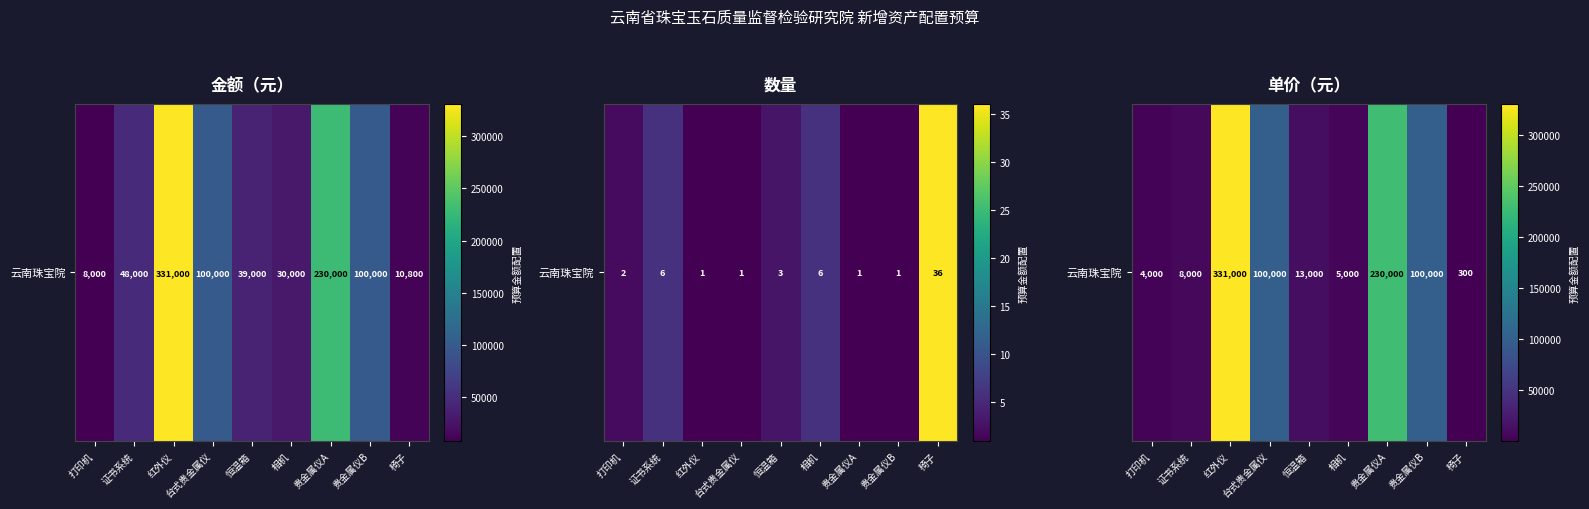

Count the number of data series in this chart.

1